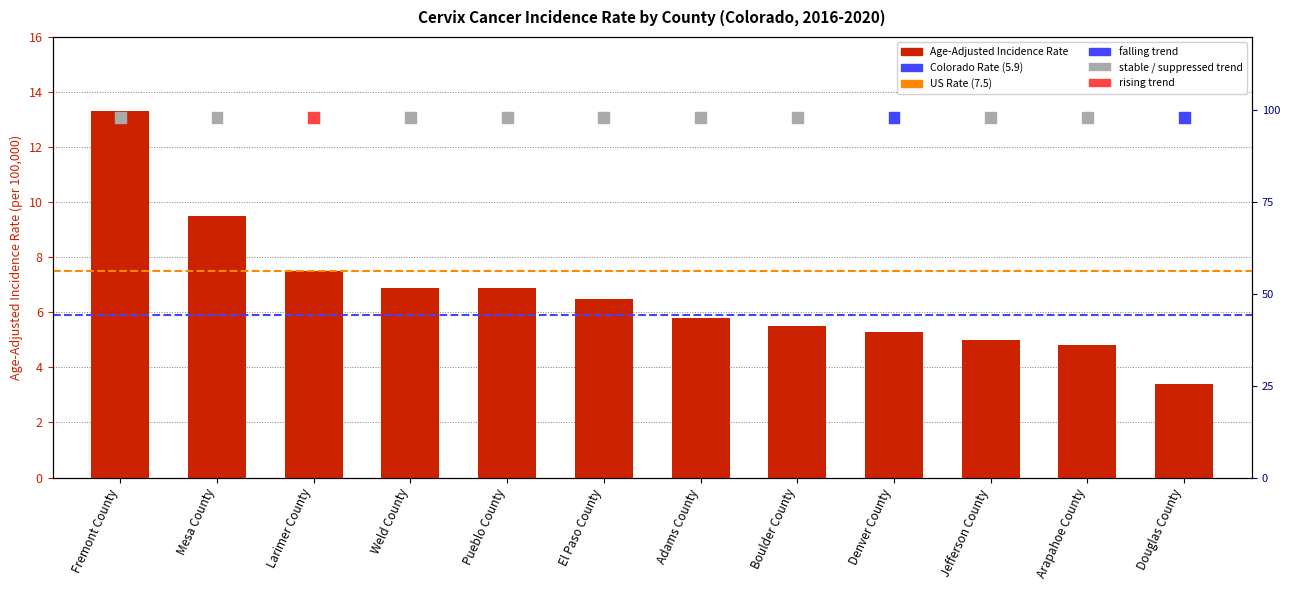

What is the ratio of the value at El Paso County to the value at Boulder County?

1.2